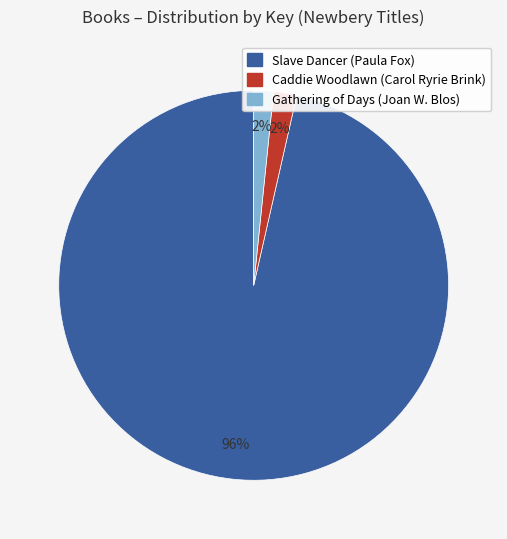

Combined, do Gathering of Days (Joan W. Blos) and Caddie Woodlawn (Carol Ryrie Brink) account for over 50%?

No